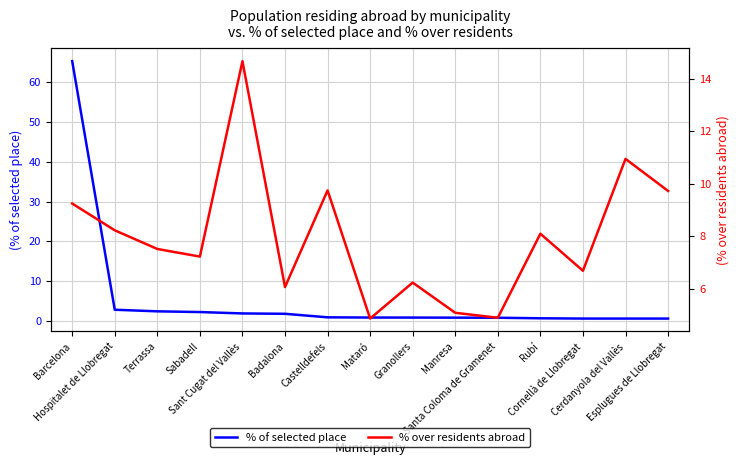

At which label is % over residents abroad closest to 9?

Barcelona